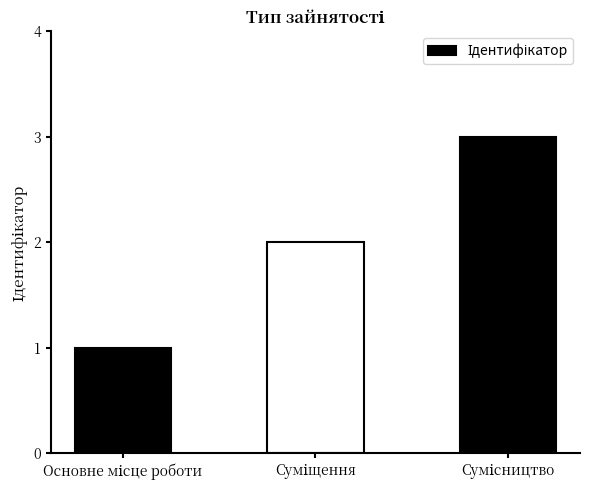

What is the greatest value displayed?

3